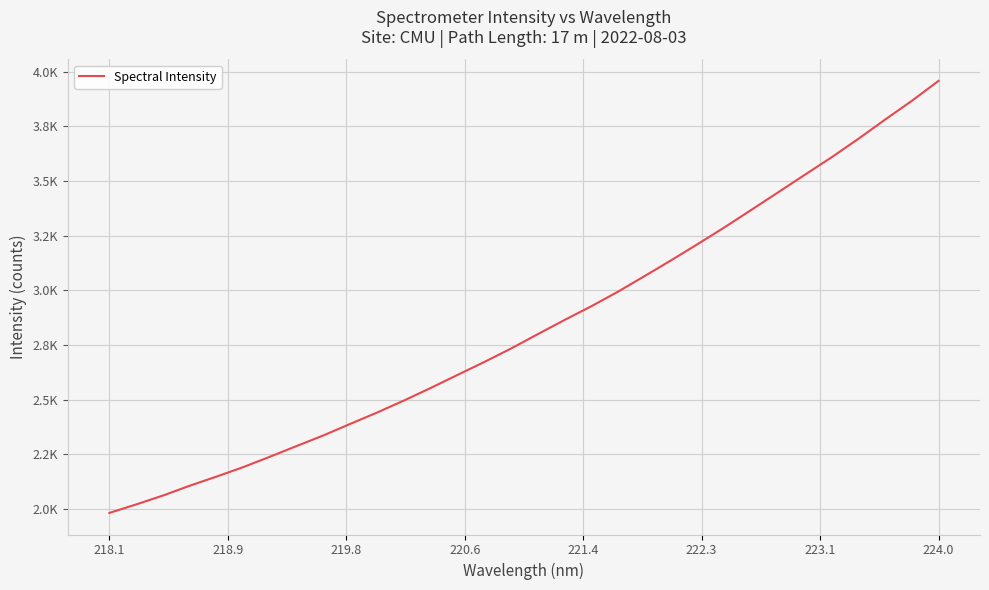

What is the label of the 6th point from the left?

222.3